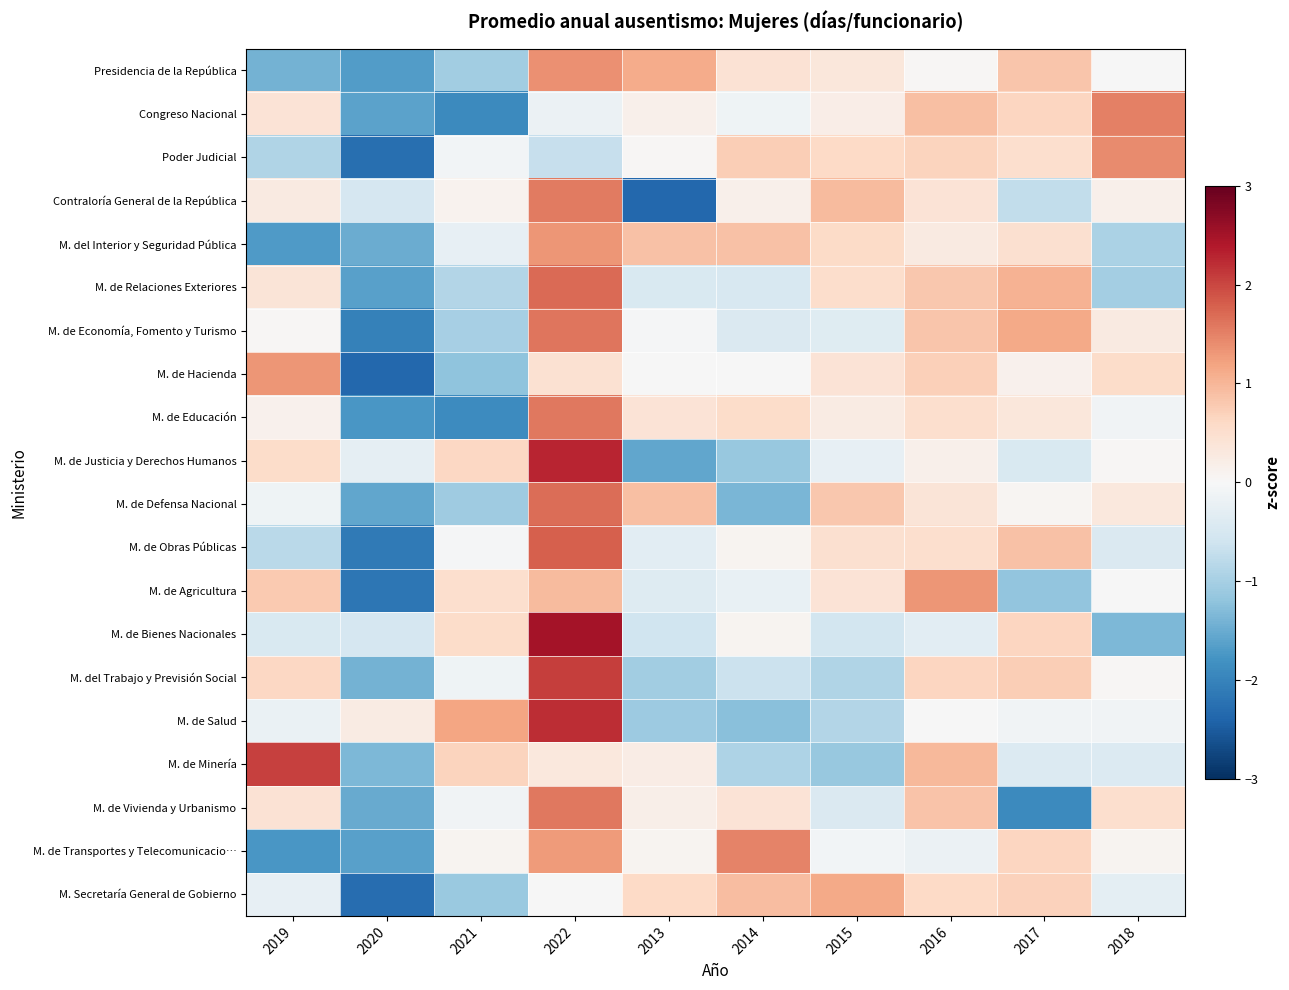

Reading left to right, list all the values displayed in this chart.

Presidencia de la República: 2019=-1.4	2020=-1.7	2021=-1.0	2022=1.4	2013=1.1	2014=0.4	2015=0.4	2016=0.0	2017=0.8	2018=-0.0
Congreso Nacional: 2019=0.4	2020=-1.6	2021=-1.9	2022=-0.2	2013=0.1	2014=-0.1	2015=0.2	2016=0.9	2017=0.7	2018=1.5
Poder Judicial: 2019=-0.9	2020=-2.3	2021=-0.1	2022=-0.7	2013=0.0	2014=0.7	2015=0.6	2016=0.7	2017=0.5	2018=1.4
Contraloría General de la República: 2019=0.3	2020=-0.5	2021=0.1	2022=1.6	2013=-2.4	2014=0.1	2015=0.9	2016=0.4	2017=-0.7	2018=0.2
M. del Interior y Seguridad Pública: 2019=-1.7	2020=-1.5	2021=-0.3	2022=1.3	2013=0.9	2014=0.9	2015=0.6	2016=0.3	2017=0.5	2018=-0.9
M. de Relaciones Exteriores: 2019=0.4	2020=-1.6	2021=-0.9	2022=1.7	2013=-0.5	2014=-0.5	2015=0.5	2016=0.8	2017=1.1	2018=-1.0
M. de Economía, Fomento y Turismo: 2019=0.0	2020=-2.0	2021=-1.0	2022=1.6	2013=-0.0	2014=-0.4	2015=-0.4	2016=0.8	2017=1.1	2018=0.3
M. de Hacienda: 2019=1.3	2020=-2.4	2021=-1.2	2022=0.5	2013=-0.0	2014=-0.0	2015=0.4	2016=0.7	2017=0.1	2018=0.5
M. de Educación: 2019=0.1	2020=-1.7	2021=-1.9	2022=1.6	2013=0.4	2014=0.5	2015=0.3	2016=0.5	2017=0.3	2018=-0.1
M. de Justicia y Derechos Humanos: 2019=0.5	2020=-0.3	2021=0.6	2022=2.3	2013=-1.6	2014=-1.1	2015=-0.2	2016=0.1	2017=-0.4	2018=0.0
M. de Defensa Nacional: 2019=-0.1	2020=-1.6	2021=-1.1	2022=1.7	2013=0.9	2014=-1.4	2015=0.8	2016=0.4	2017=0.1	2018=0.3
M. de Obras Públicas: 2019=-0.8	2020=-2.1	2021=-0.0	2022=1.8	2013=-0.3	2014=0.1	2015=0.5	2016=0.5	2017=0.9	2018=-0.4
M. de Agricultura: 2019=0.8	2020=-2.2	2021=0.5	2022=0.9	2013=-0.4	2014=-0.2	2015=0.4	2016=1.3	2017=-1.2	2018=-0.0
M. de Bienes Nacionales: 2019=-0.5	2020=-0.5	2021=0.5	2022=2.5	2013=-0.6	2014=0.1	2015=-0.5	2016=-0.3	2017=0.6	2018=-1.3
M. del Trabajo y Previsión Social: 2019=0.6	2020=-1.4	2021=-0.1	2022=2.1	2013=-1.0	2014=-0.6	2015=-0.9	2016=0.7	2017=0.7	2018=0.0
M. de Salud: 2019=-0.2	2020=0.3	2021=1.2	2022=2.2	2013=-1.1	2014=-1.3	2015=-0.9	2016=-0.0	2017=-0.1	2018=-0.1
M. de Minería: 2019=2.0	2020=-1.3	2021=0.7	2022=0.3	2013=0.2	2014=-0.9	2015=-1.1	2016=1.0	2017=-0.4	2018=-0.4
M. de Vivienda y Urbanismo: 2019=0.4	2020=-1.5	2021=-0.1	2022=1.6	2013=0.2	2014=0.4	2015=-0.4	2016=0.8	2017=-1.9	2018=0.5
M. de Transportes y Telecomunicacio…: 2019=-1.7	2020=-1.6	2021=0.1	2022=1.3	2013=0.1	2014=1.5	2015=-0.1	2016=-0.2	2017=0.6	2018=0.1
M. Secretaría General de Gobierno: 2019=-0.3	2020=-2.3	2021=-1.1	2022=-0.0	2013=0.6	2014=0.9	2015=1.1	2016=0.6	2017=0.7	2018=-0.3